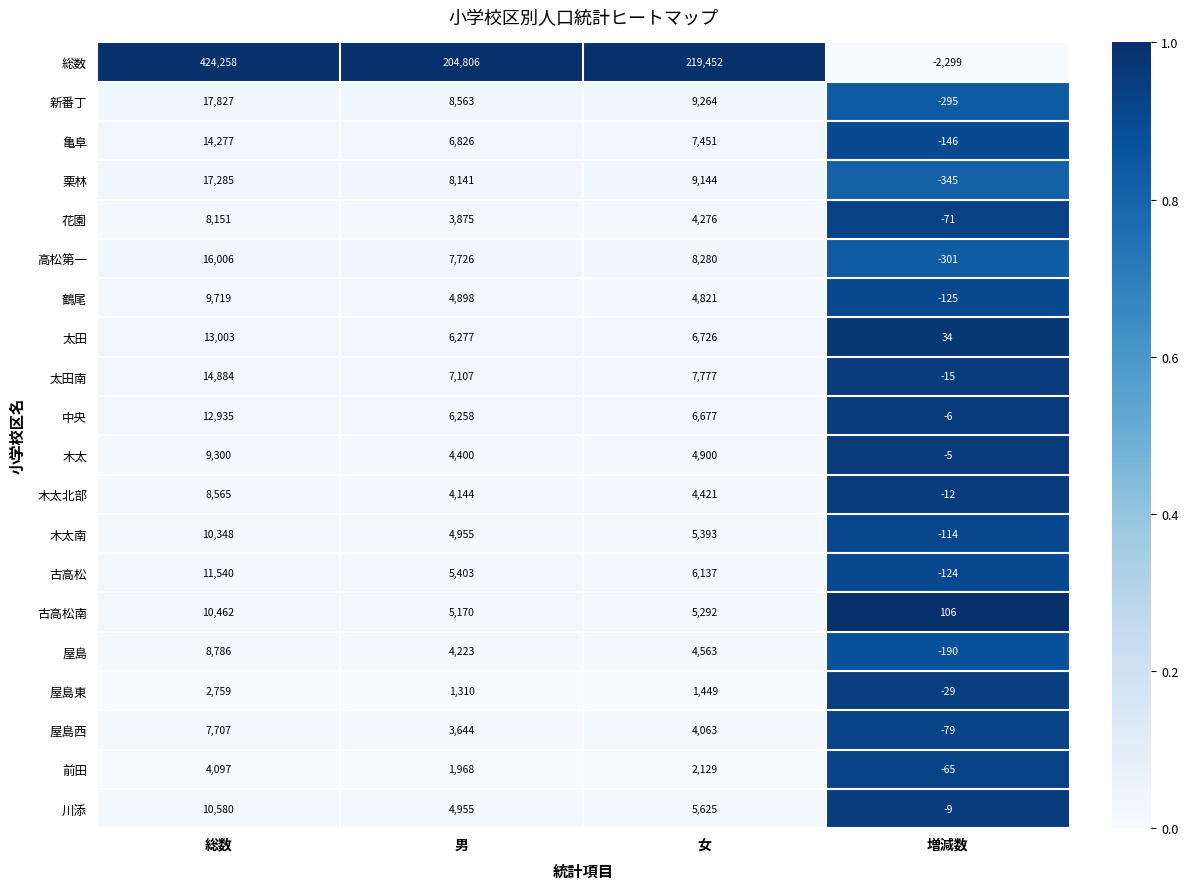

Is it true that 栗林 equals 9144 at 女?

True